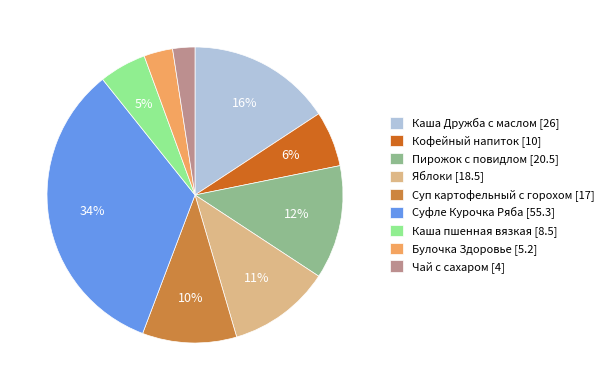

How many slices are in this pie chart?

9